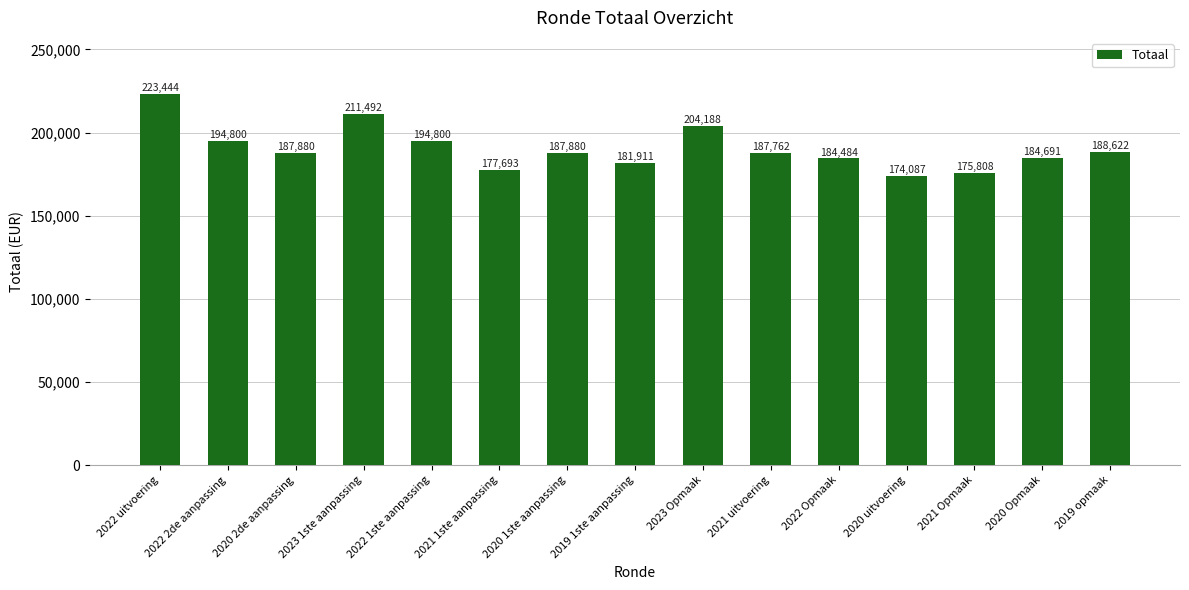

Are the bars grouped side by side (vs. stacked)?

No